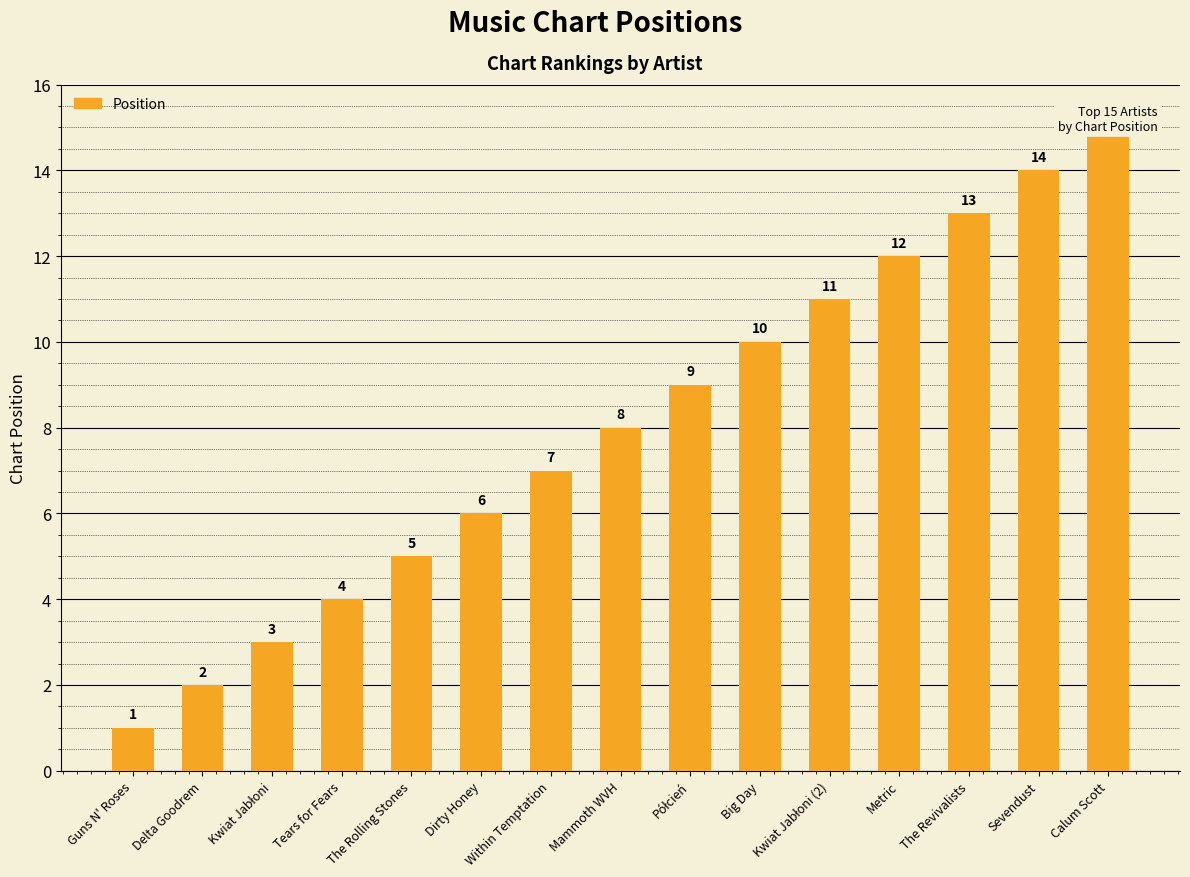

Does the chart contain stacked bars?

No